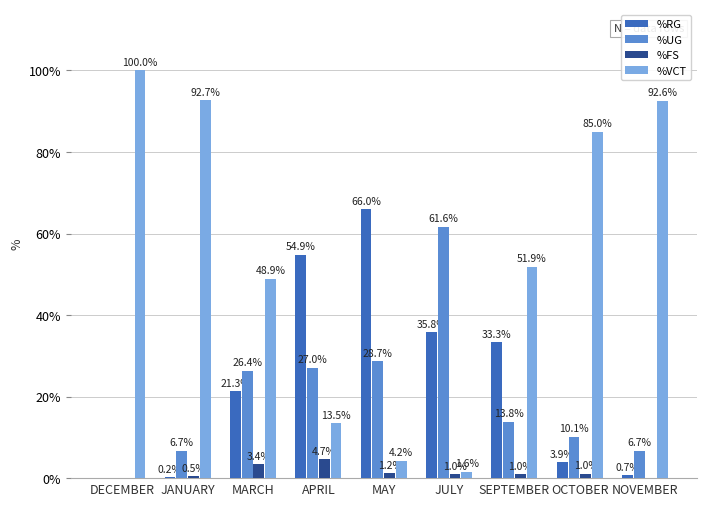

Is the value of %UG at MARCH greater than the value of %RG at SEPTEMBER?

No